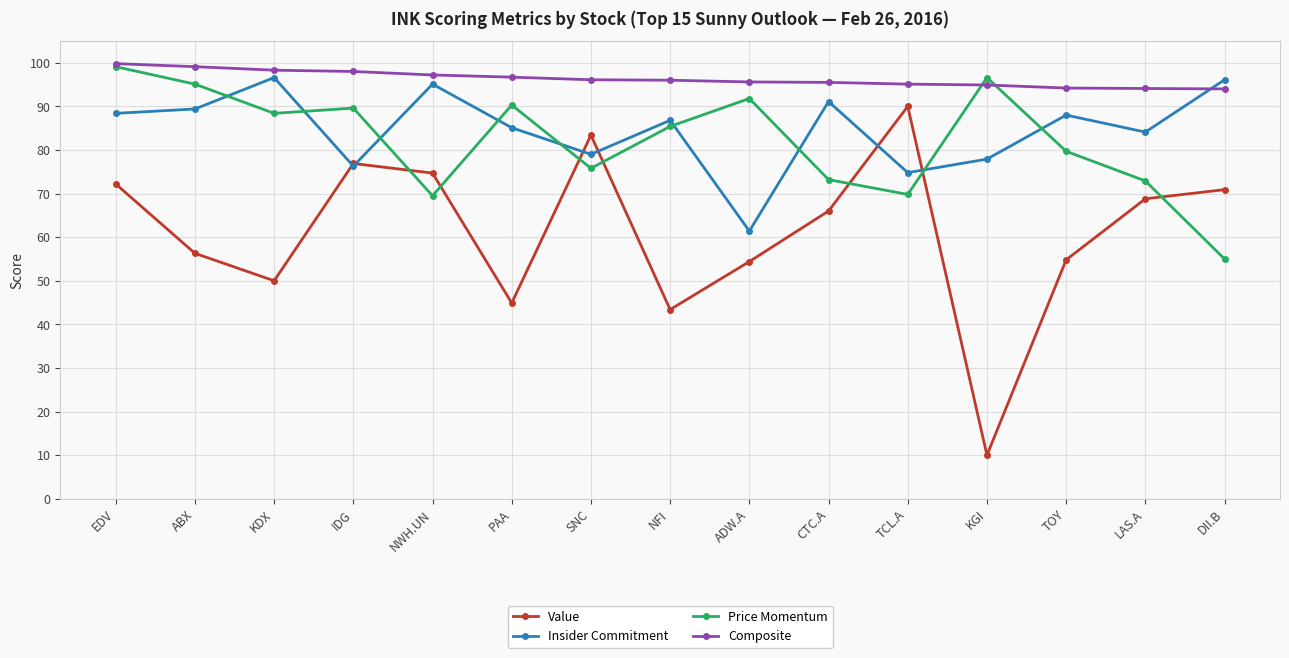

Which series has the largest range (max minus min)?

Value